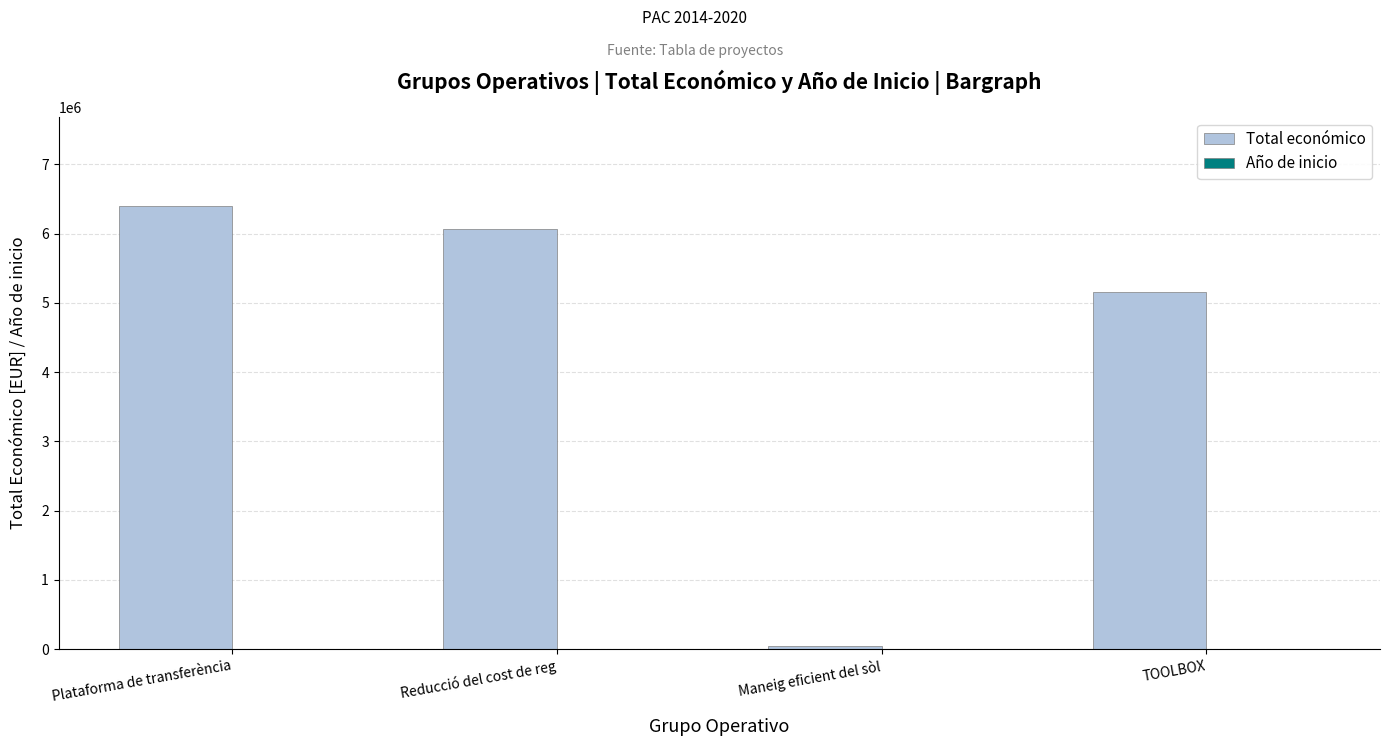

The value of Total económico at TOOLBOX is 2981107. True or false?

False